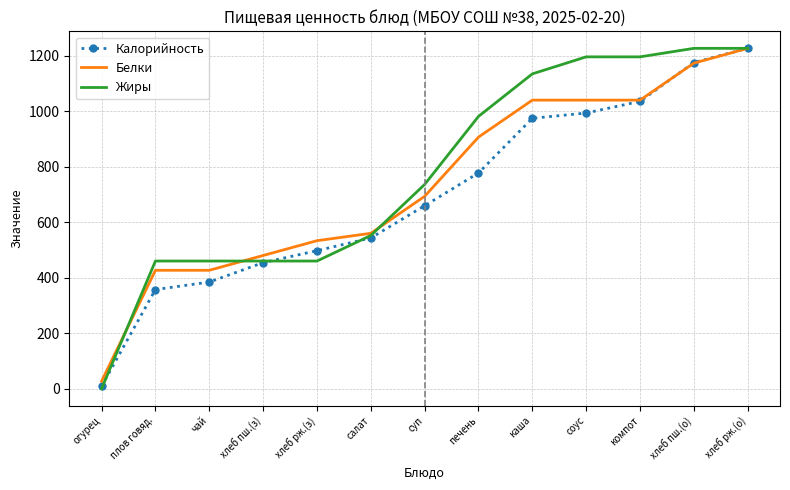

True or false: Жиры has a value of 182.6 at чай.

False